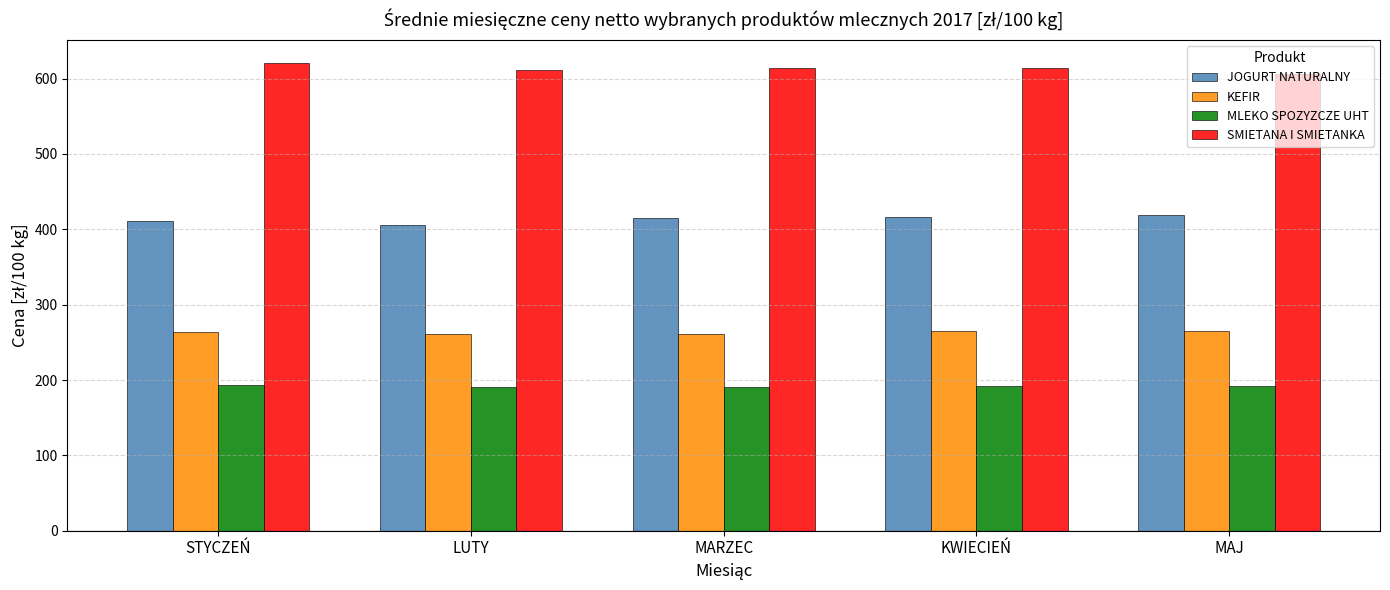

What is the greatest value displayed?

620.5